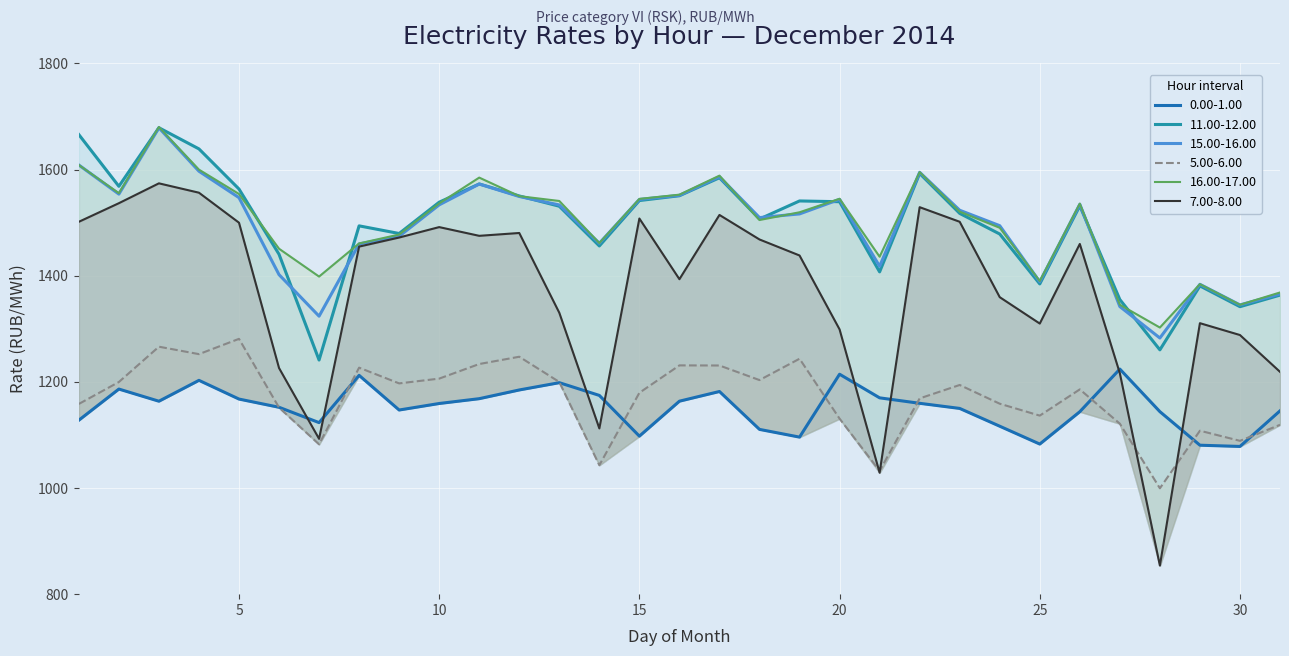

List the series in order of their peak value, lowest first.

0.00-1.00, 5.00-6.00, 7.00-8.00, 15.00-16.00, 11.00-12.00, 16.00-17.00